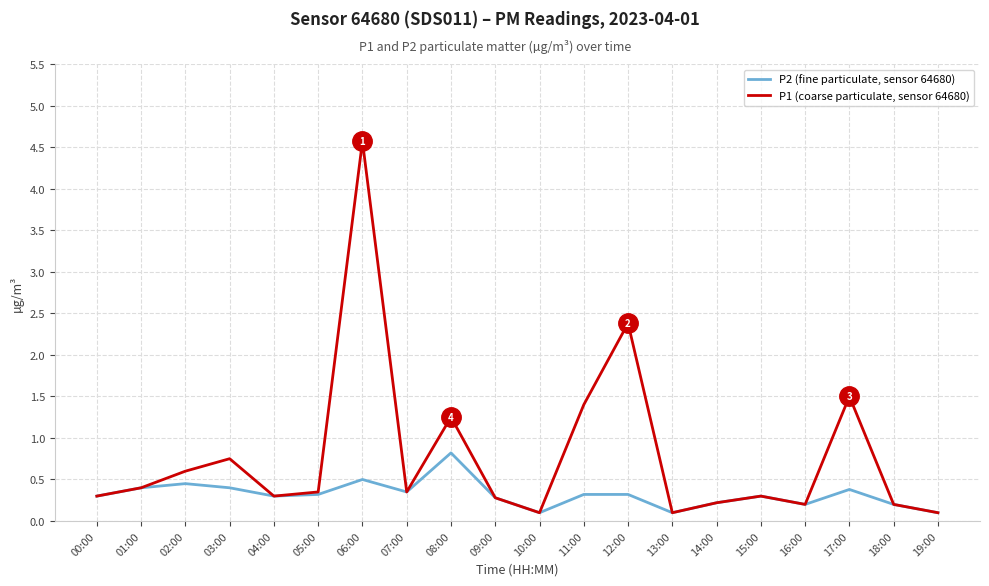

What is the maximum value for P1 (coarse particulate, sensor 64680)?

4.6